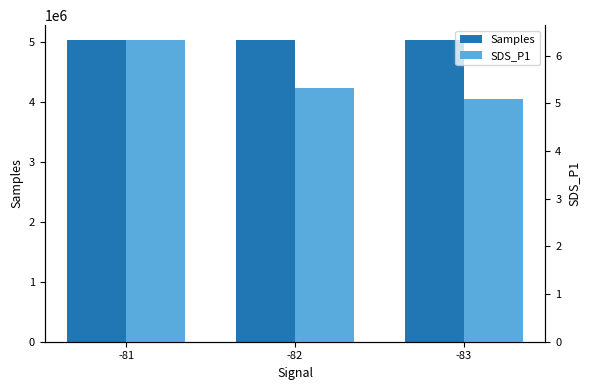

What is the approximate value of Samples at -83?

5021443.0